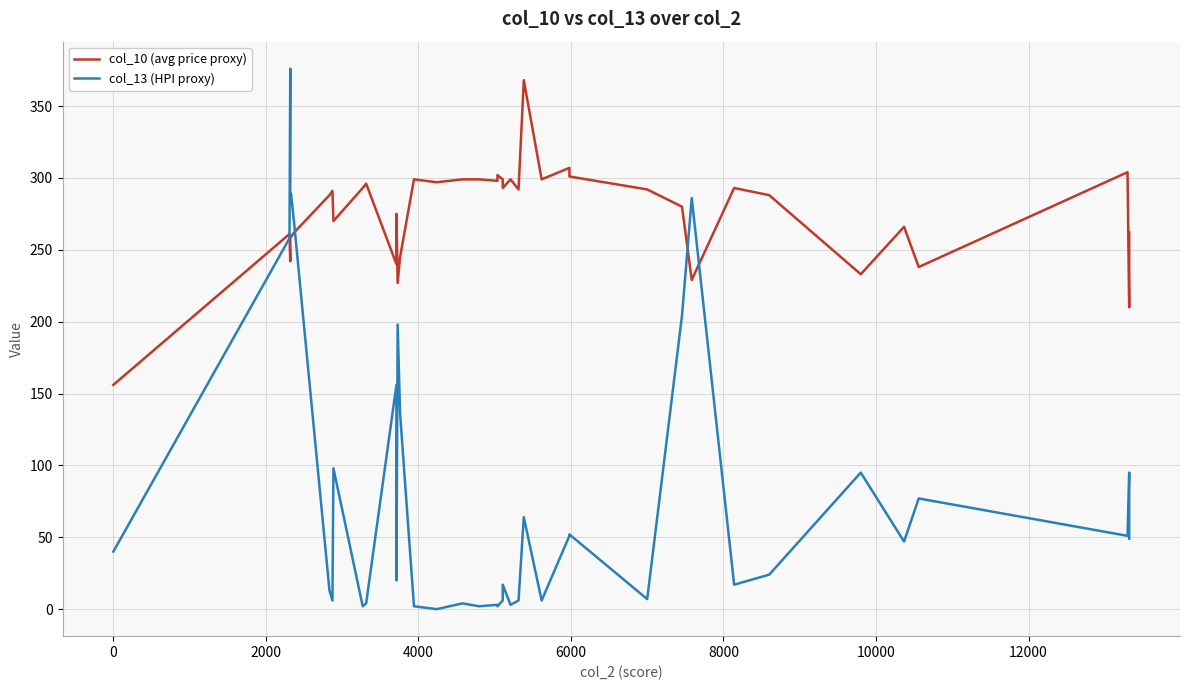

Where is the first local minimum for col_10 (avg price proxy)?

2000